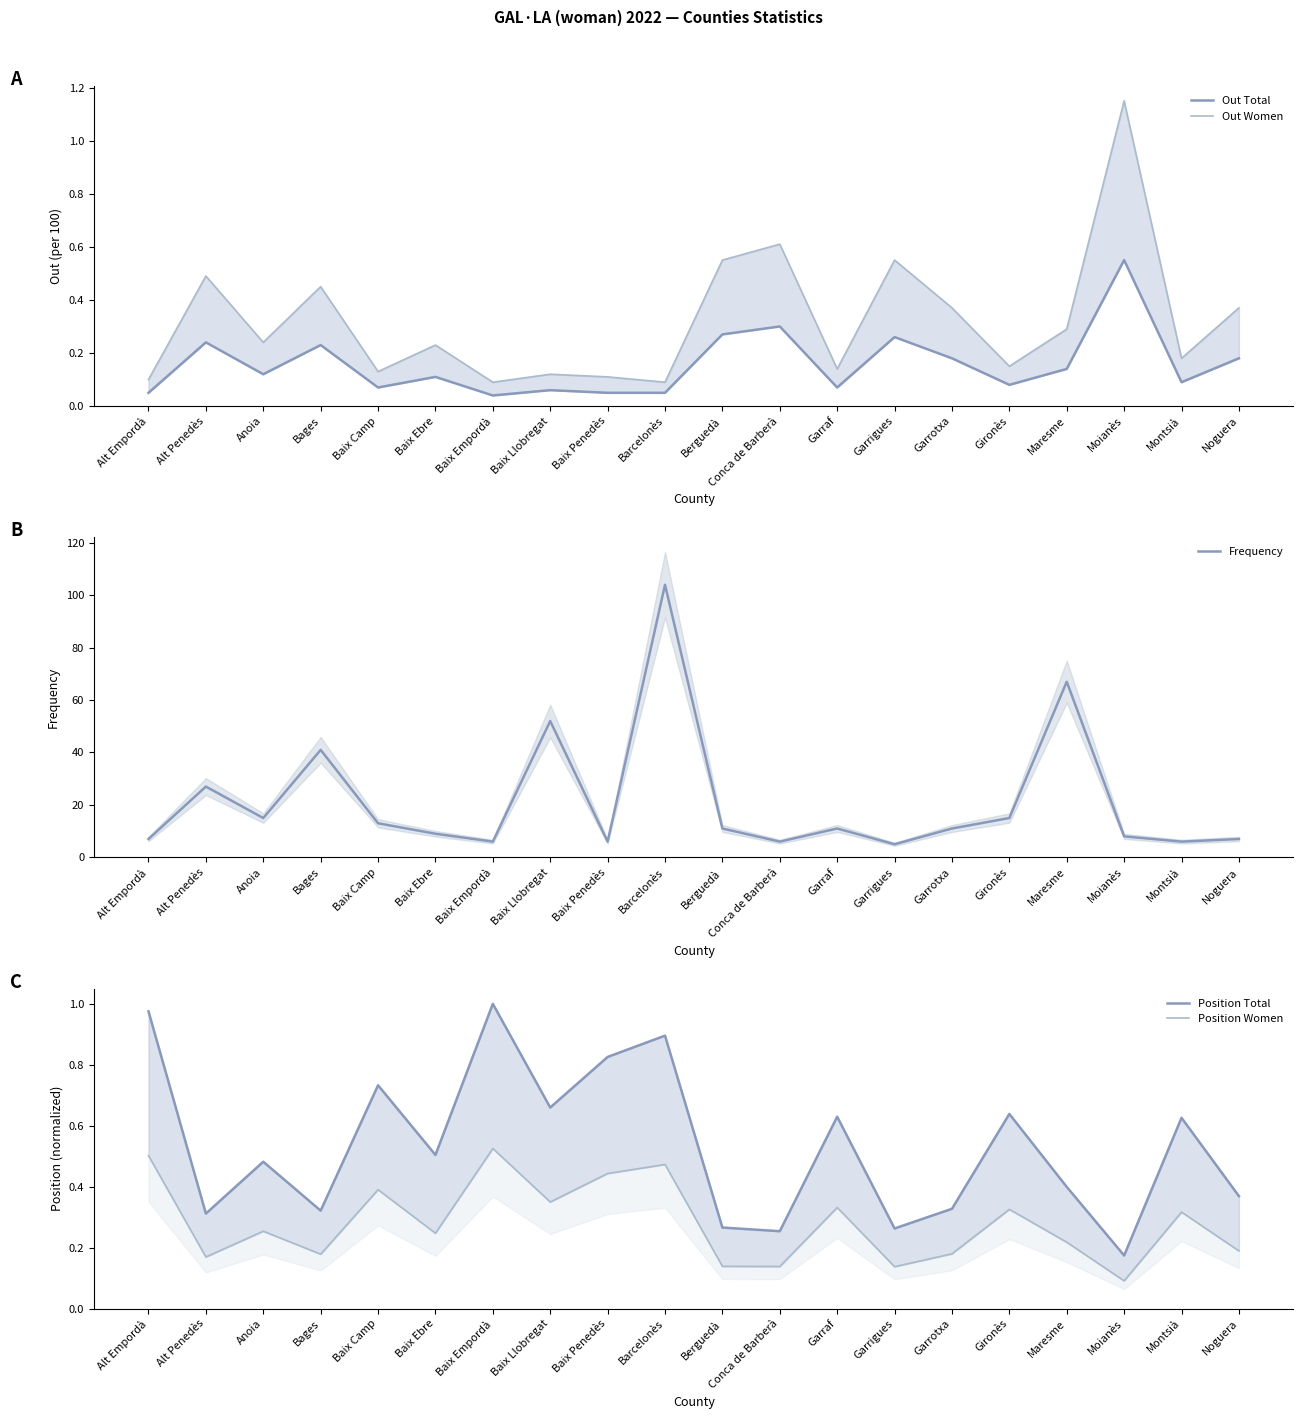

What is the greatest value displayed?

104.0